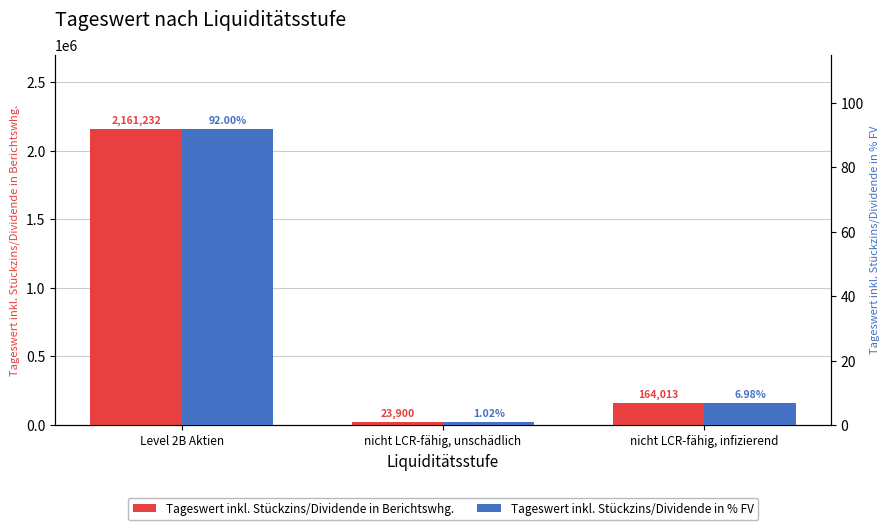

What is the total value across all series at nicht LCR-fähig, infizierend?

164020.3